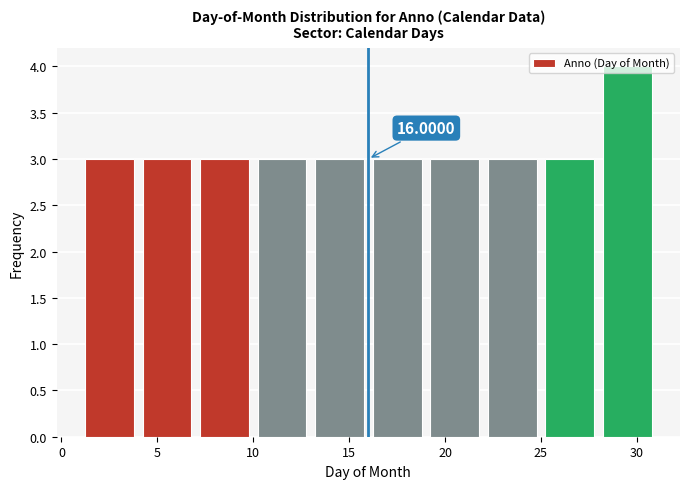

Over which range of the x-axis is the bar tallest?

28 to 31